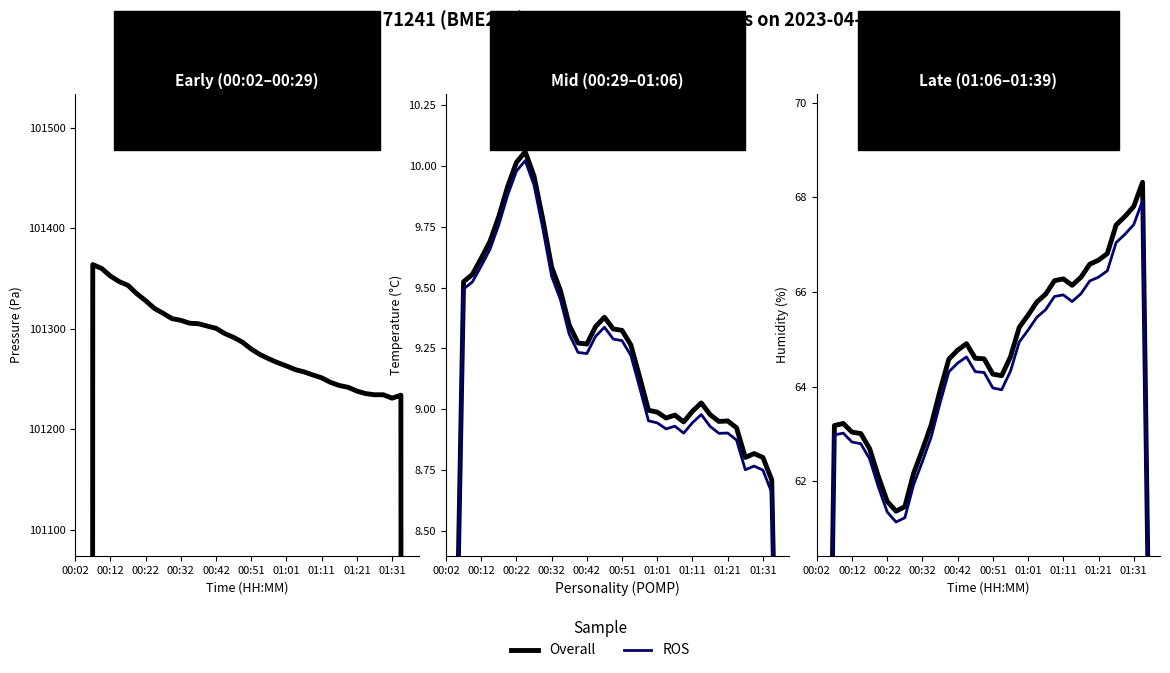

In Overall, how many points are lower than both neighbors (excluding endpoints)?

3